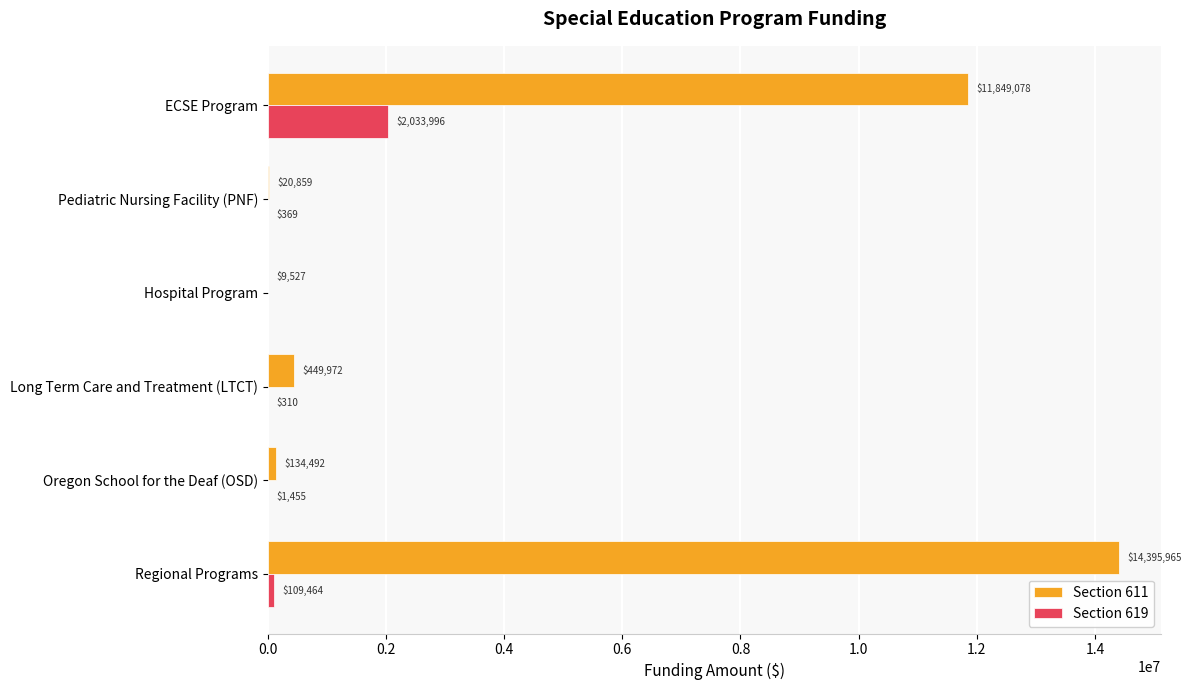

At which category is the sum across all series the highest?

Regional Programs